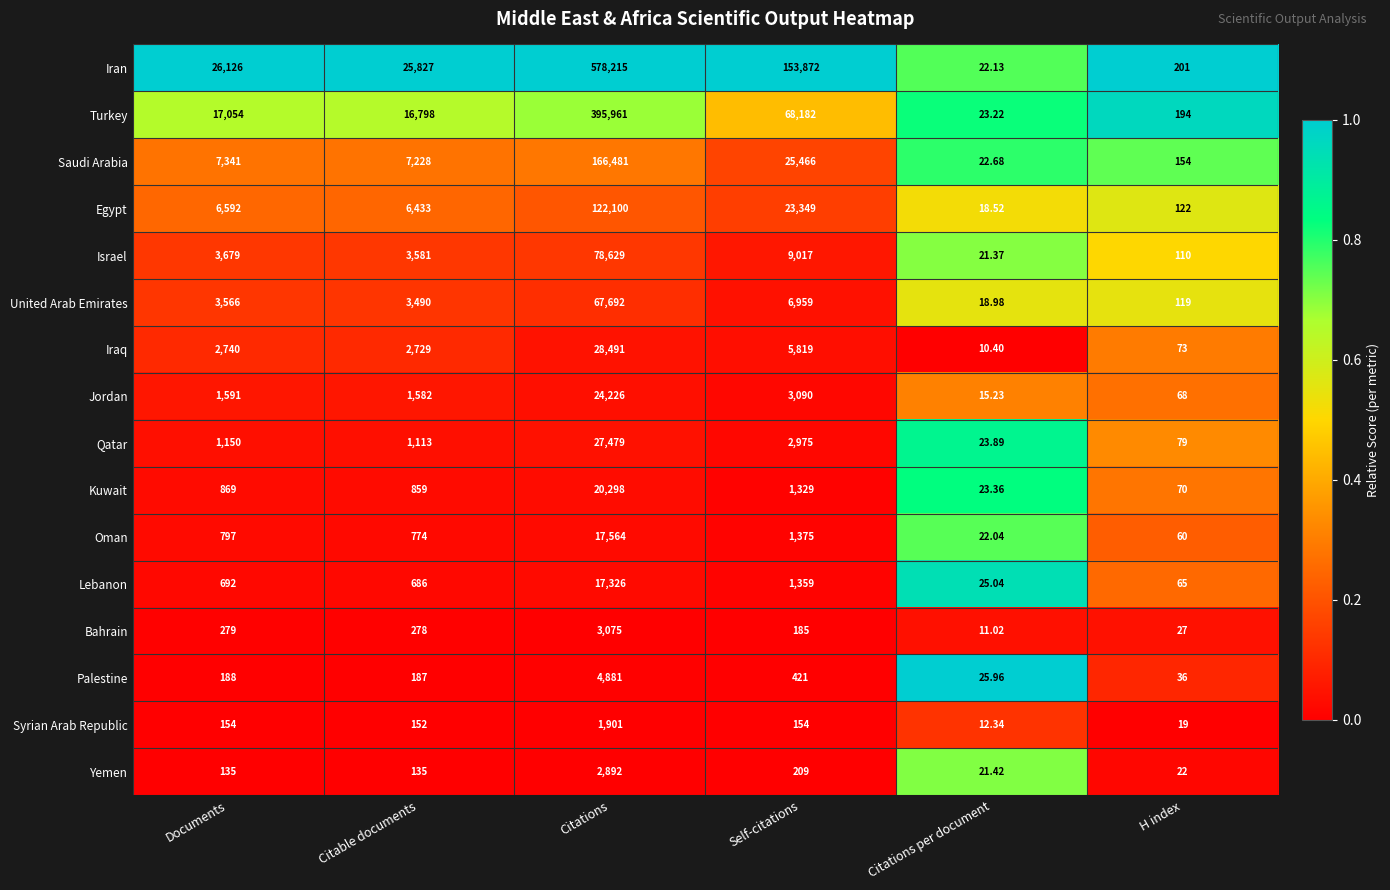

Rank the categories by Palestine value from highest to lowest.

Citations, Self-citations, Documents, Citable documents, H index, Citations per document